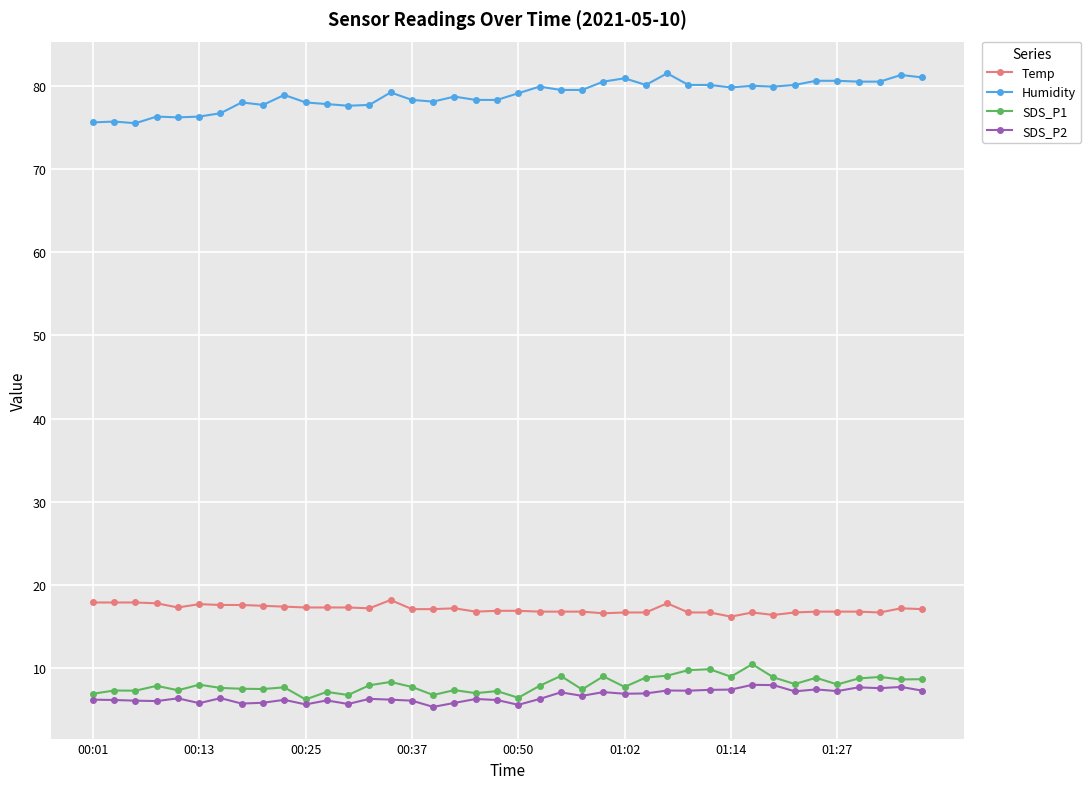

At how many categories does at least one series exceed 64?

40